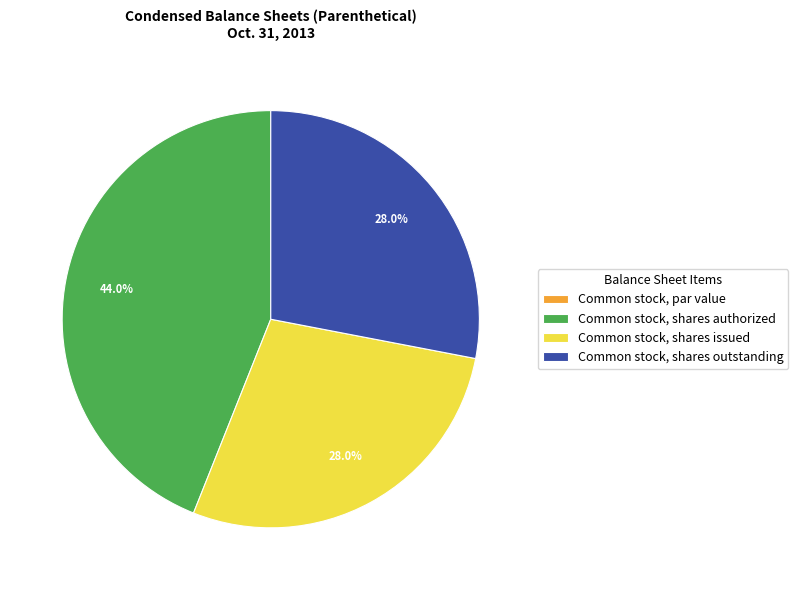

To the nearest percent, what percentage of the pie is Common stock, shares outstanding?

28%